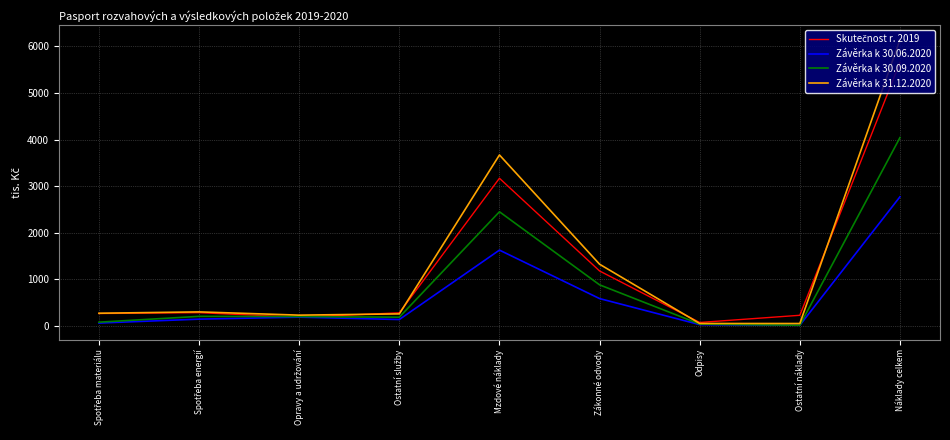

Which series has the largest range (max minus min)?

Závěrka k 31.12.2020